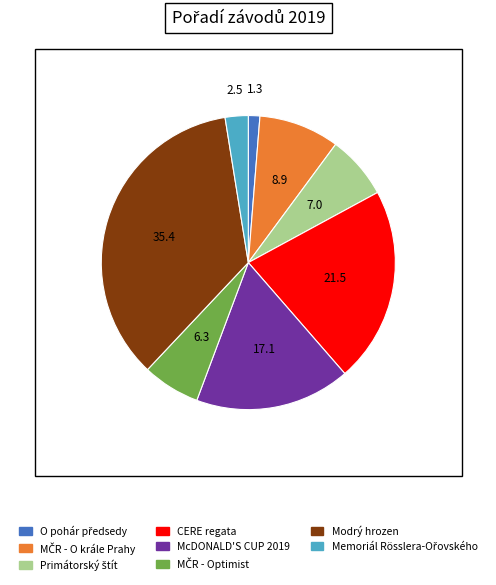

Does any single category account for the majority?

No